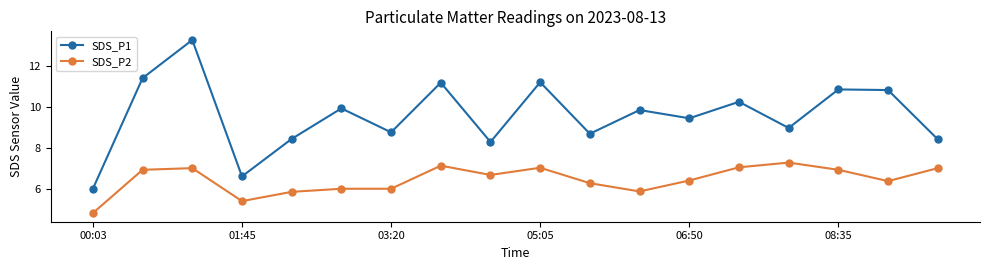

What is the lowest value of the SDS_P1 series?

6.0